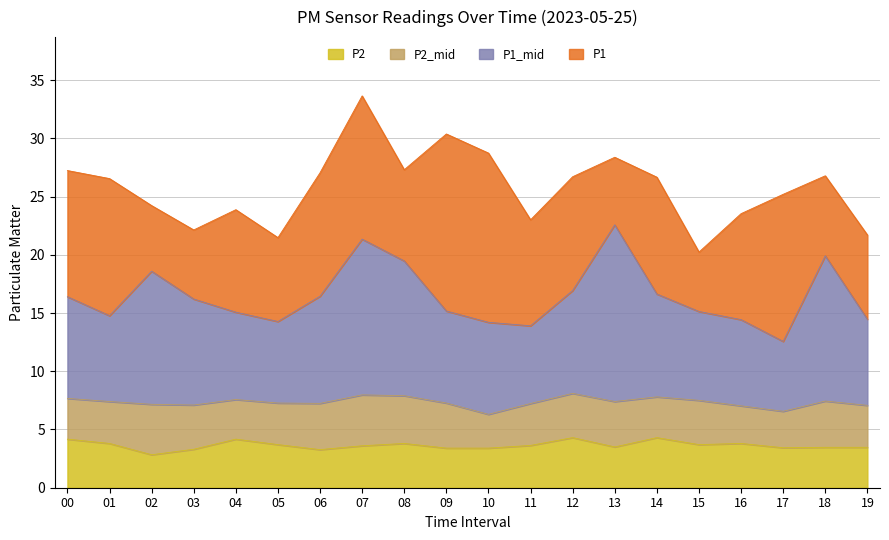

What is the maximum value for P2?

4.3